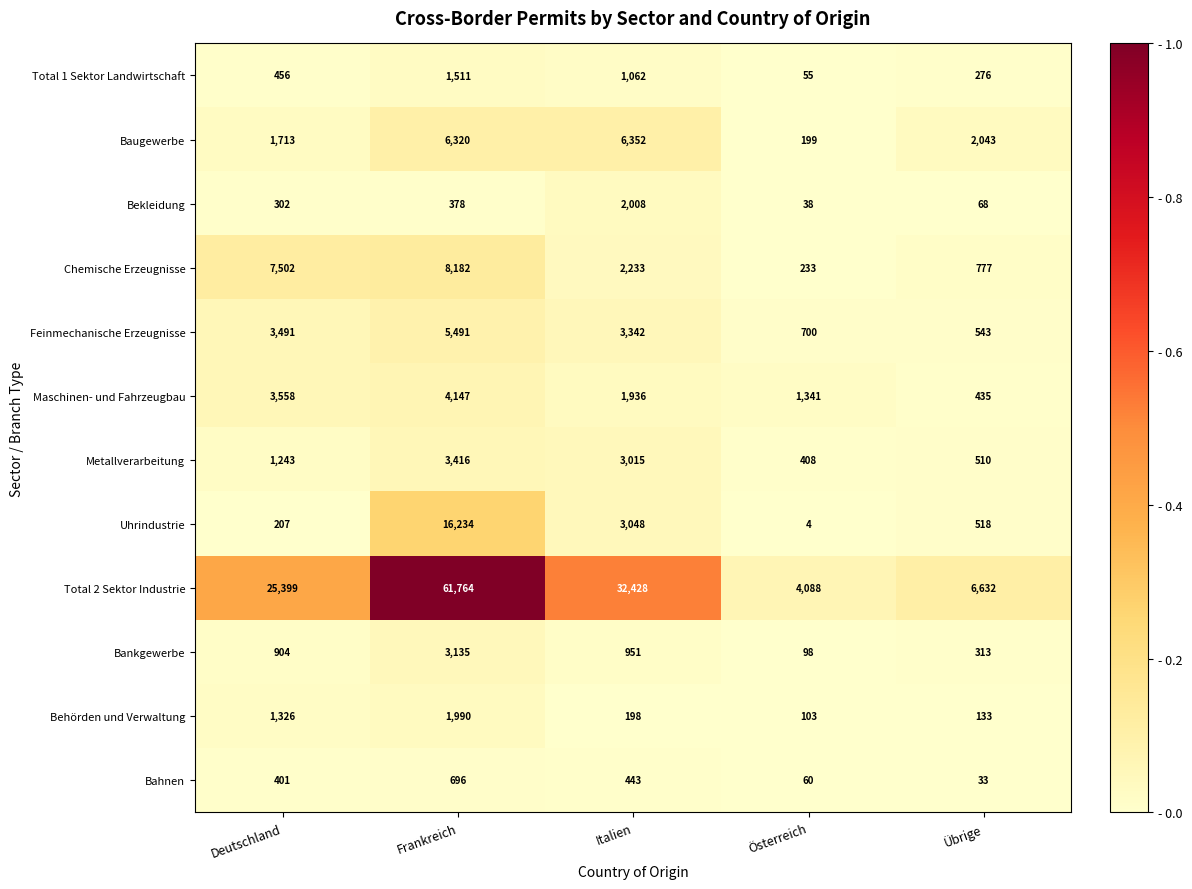

True or false: Feinmechanische Erzeugnisse has a value of 255 at Österreich.

False